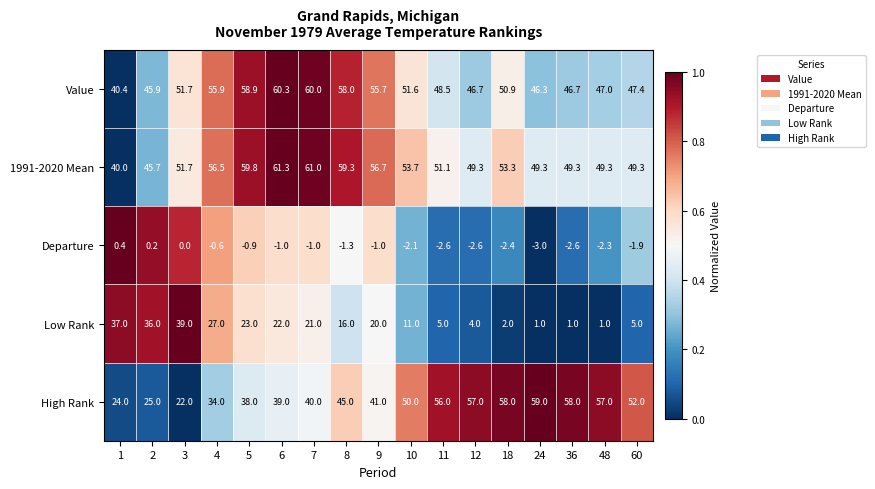

How many distinct data groups are displayed?

5